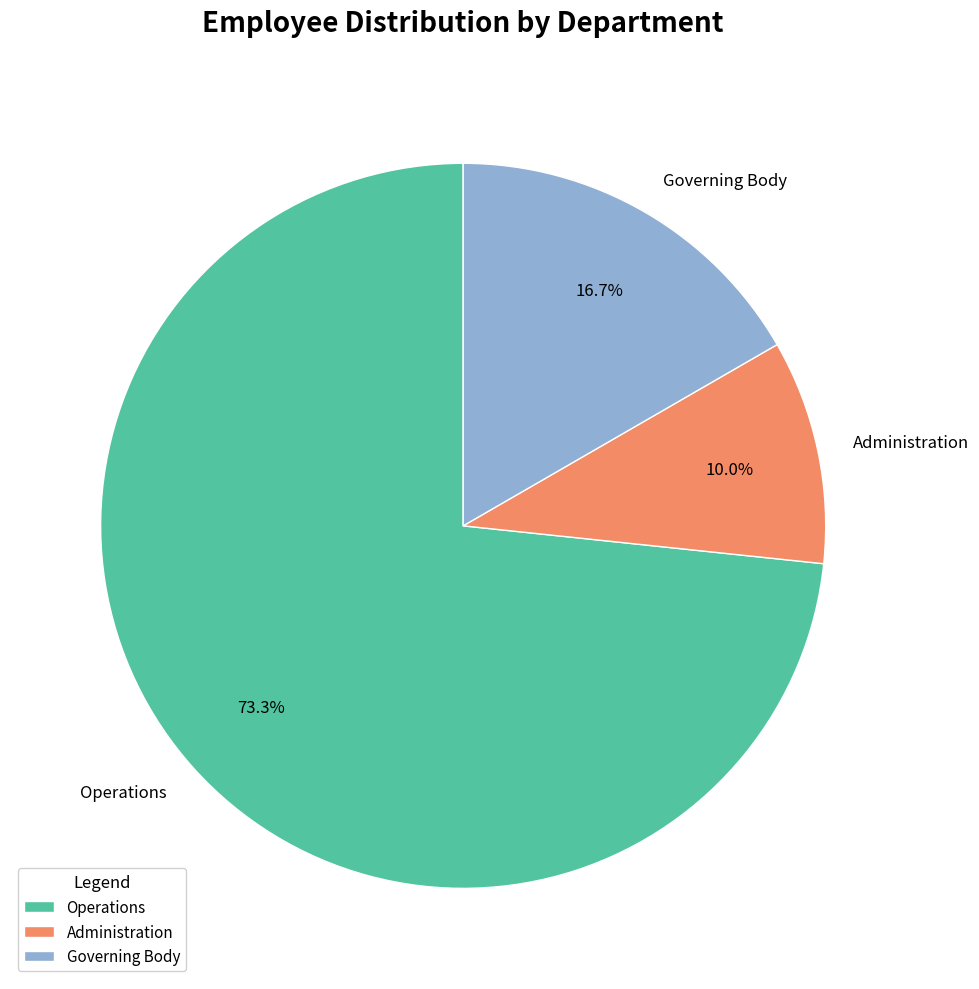

What percentage is NOT represented by Administration?

90.0%